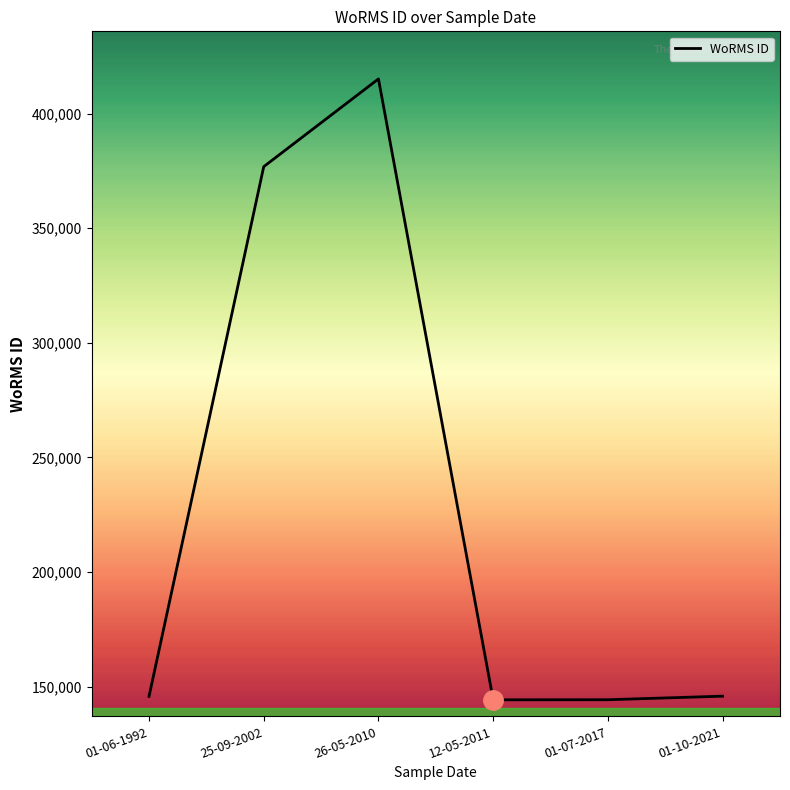

What is the greatest value displayed?

415097